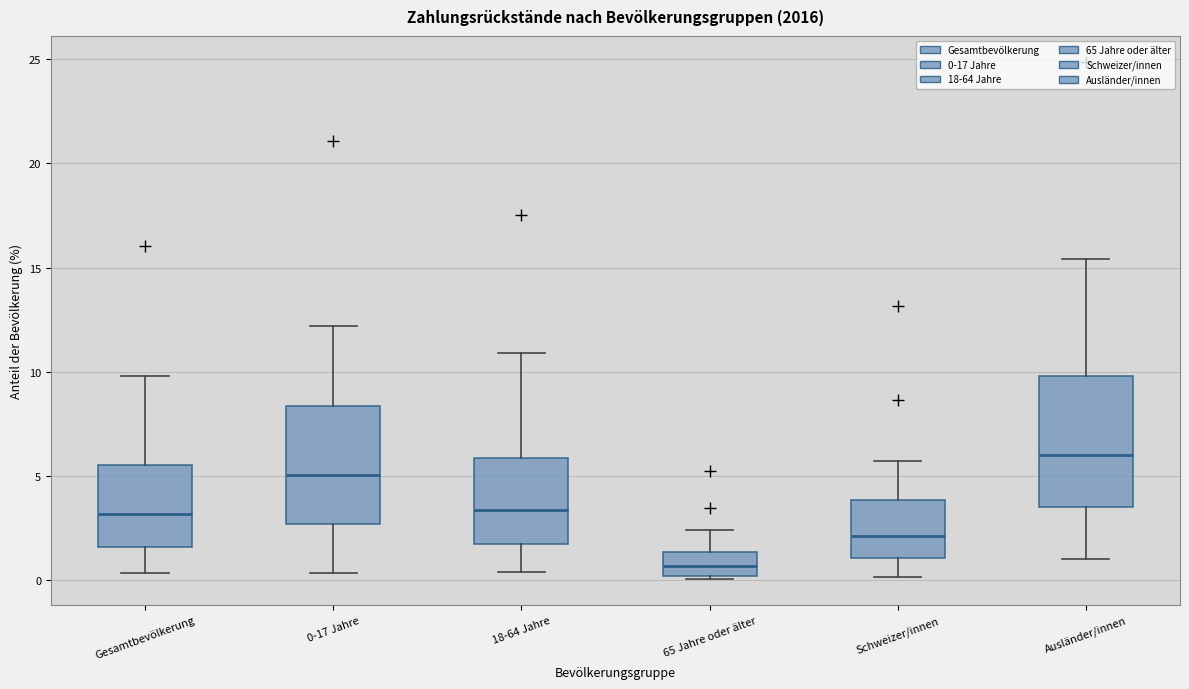

Reading left to right, transcribe this box plot: for each box, give where its median line is, the range the box spans, and where its two whiskers end, as read against the y-axis. The values are not printed on the chart, so give them approximately, as read against the axis.

Gesamtbevölkerung: median 3.0, box 1.5 to 5.5, whiskers 0.5 to 10.0
0-17 Jahre: median 5.0, box 2.5 to 8.5, whiskers 0.5 to 12.0
18-64 Jahre: median 3.5, box 1.5 to 6.0, whiskers 0.5 to 11.0
65 Jahre oder älter: median 0.5, box 0.0 to 1.5, whiskers 0.0 (just below the box's lower edge) to 2.5
Schweizer/innen: median 2.0, box 1.0 to 4.0, whiskers 0.0 to 5.5
Ausländer/innen: median 6.0, box 3.5 to 10.0, whiskers 1.0 to 15.5